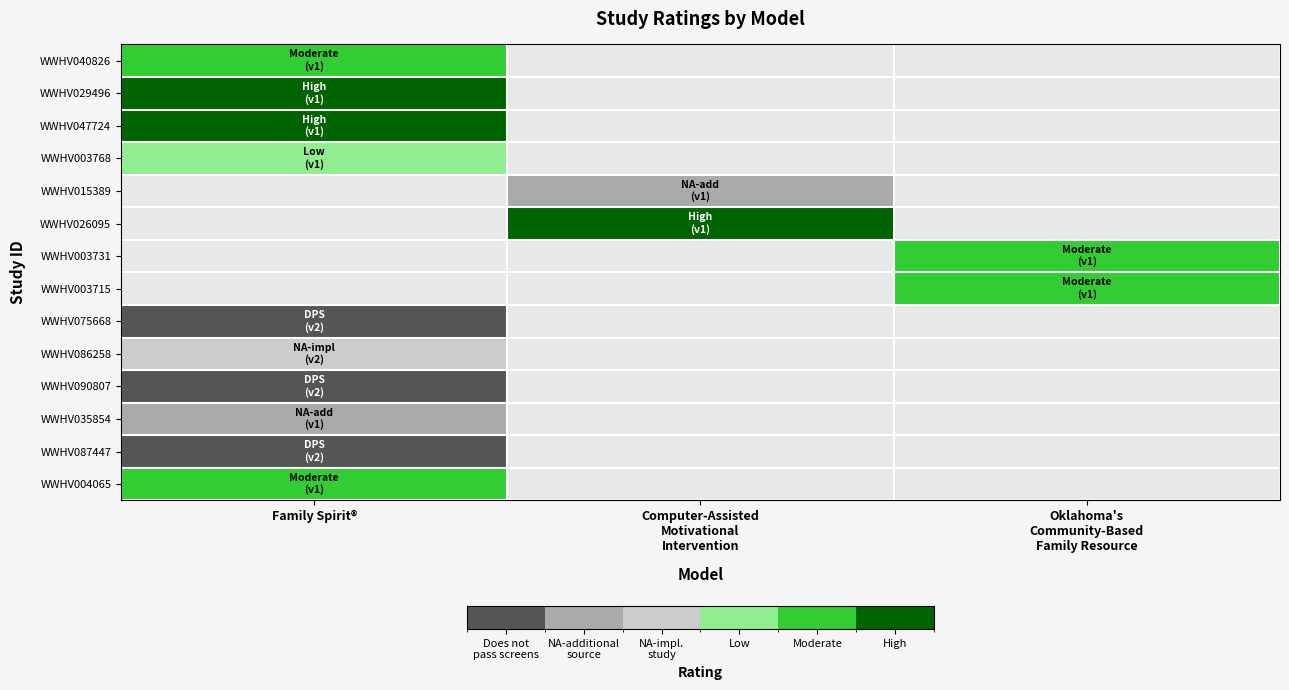

At which category is the sum across all series the highest?

Family Spirit®